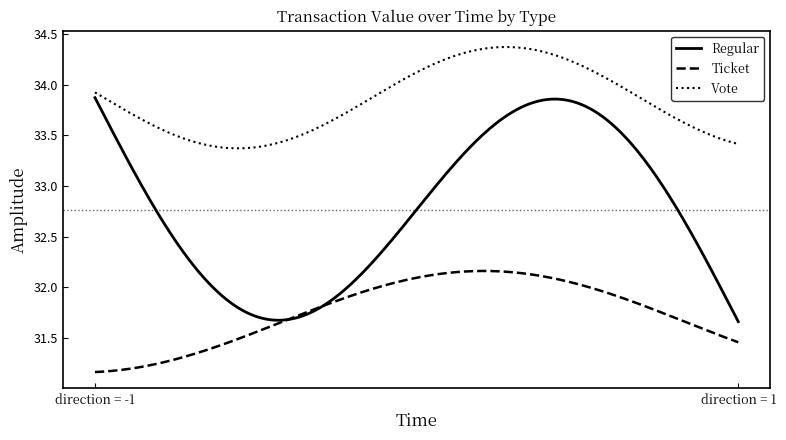

Rank the series by their maximum value, from highest to lowest.

Vote, Regular, Ticket